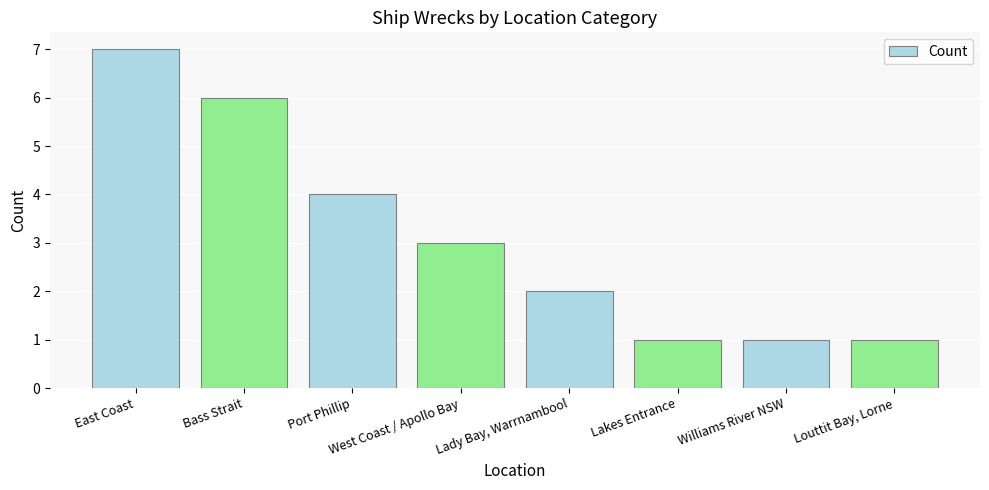

Between Louttit Bay, Lorne and Port Phillip, which is larger?

Port Phillip